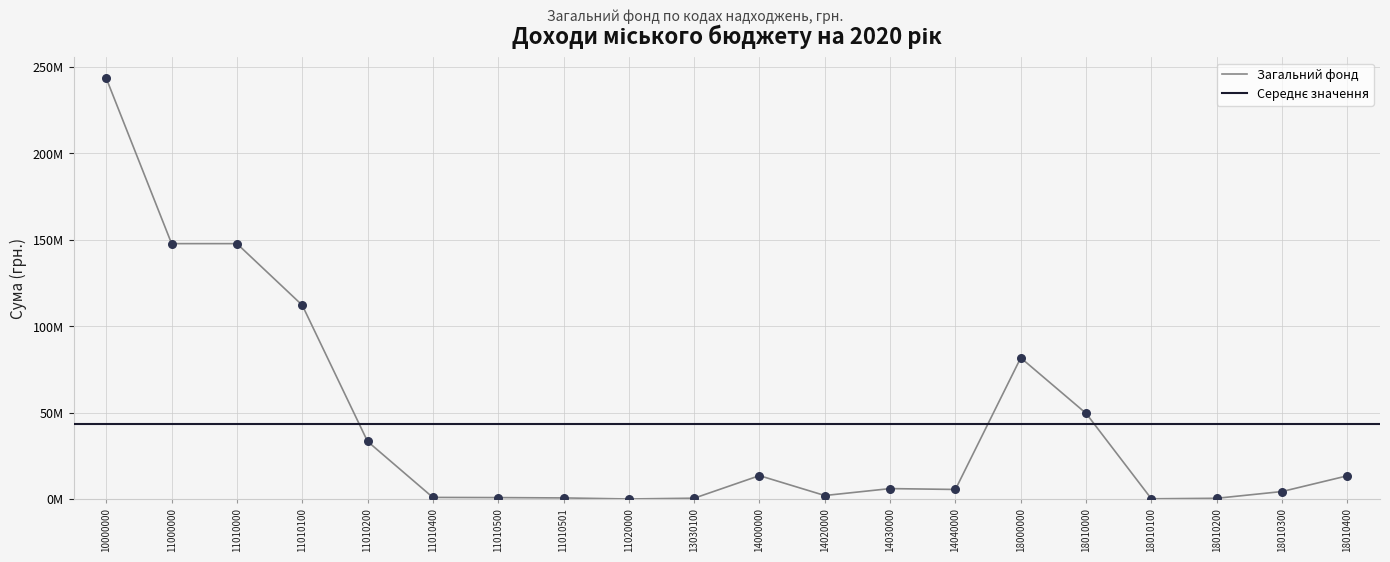

Approximately how many times larger is the value at 18010300 compared to 18010400?

0.3